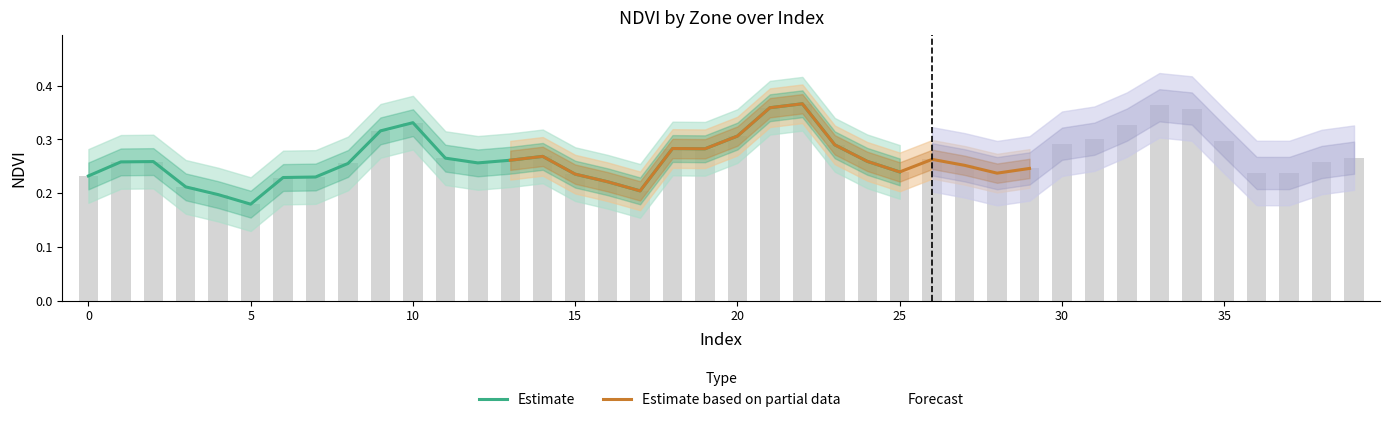

Reading left to right, what are all the values shown in this chart?

0=0.2	1=0.3	2=0.3	3=0.2	4=0.2	5=0.2	6=0.2	7=0.2	8=0.3	9=0.3	10=0.3	11=0.3	12=0.3	13=0.3	14=0.3	15=0.2	16=0.2	17=0.2	18=0.3	19=0.3	20=0.3	21=0.4	22=0.4	23=0.3	24=0.3	25=0.2	26=0.3	27=0.3	28=0.2	29=0.2	30=0.3	31=0.3	32=0.3	33=0.4	34=0.4	35=0.3	36=0.2	37=0.2	38=0.3	39=0.3